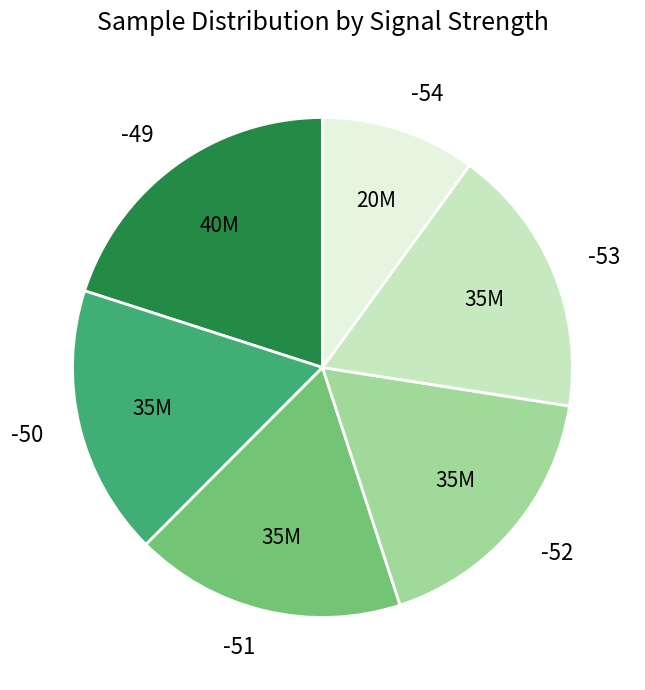

How many segments does this pie chart have?

6